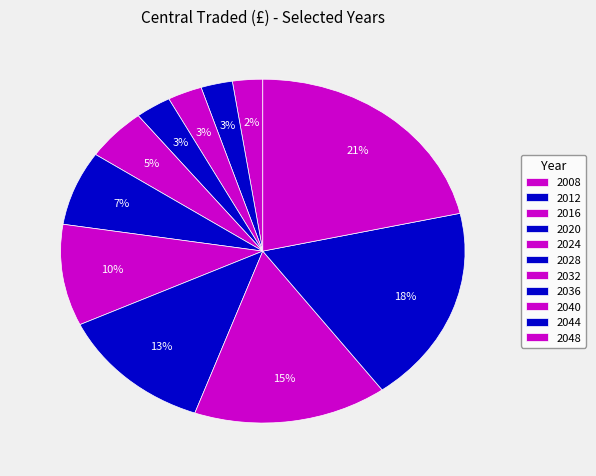

To the nearest percent, what portion does 2020 represent?

3%